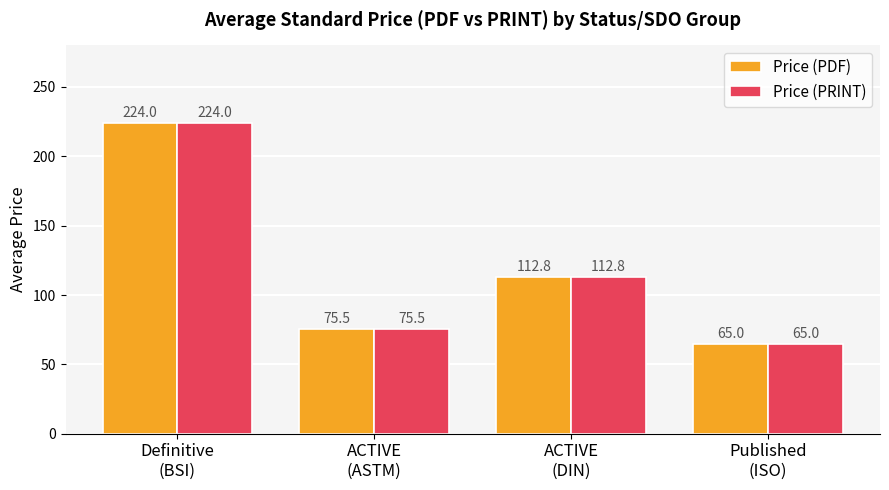

True or false: Price (PRINT) has a value of 21.1 at ACTIVE
(ASTM).

False